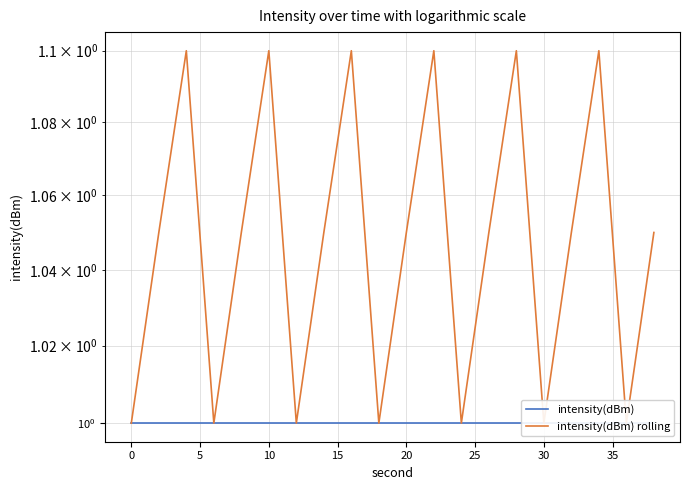

True or false: intensity(dBm) and intensity(dBm) rolling cross at least once.

False